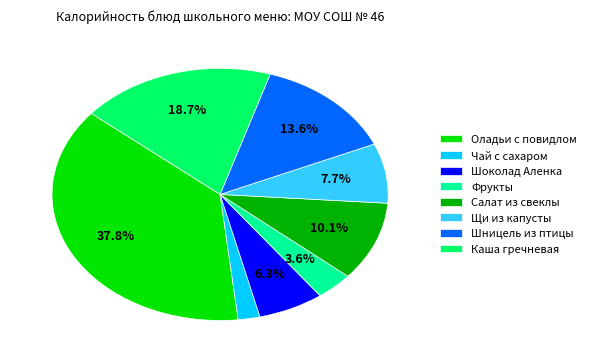

To the nearest percent, what is the difference between the Щи из капусты and Чай с сахаром slice percentages?

6%